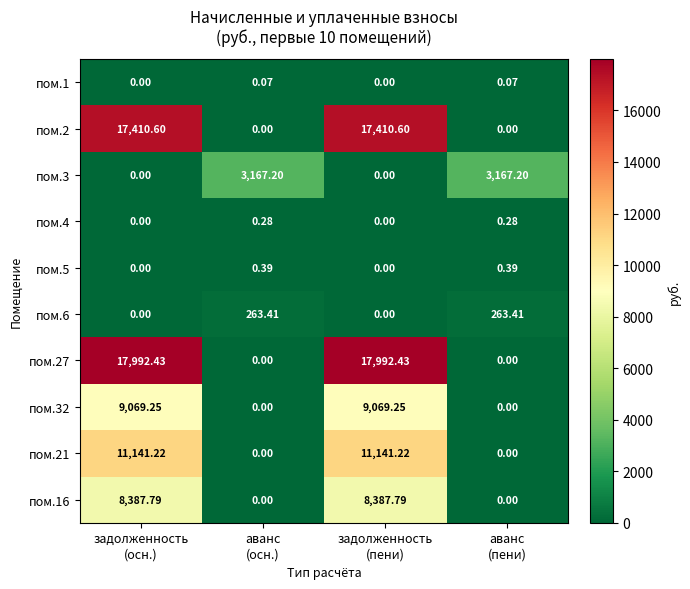

How many values in the пом.27 series are below 17992?

2